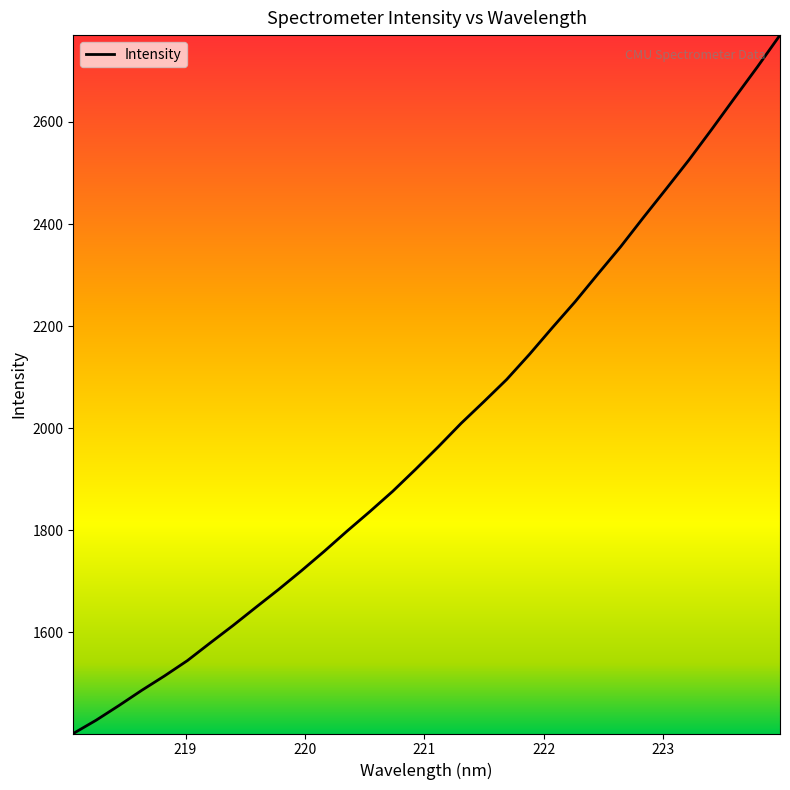

What is the smallest value displayed?

1402.0